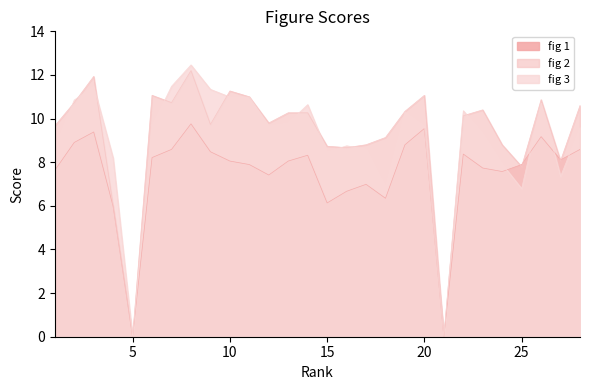

Between 14 and 21, which series saw the biggest shift?

fig 3